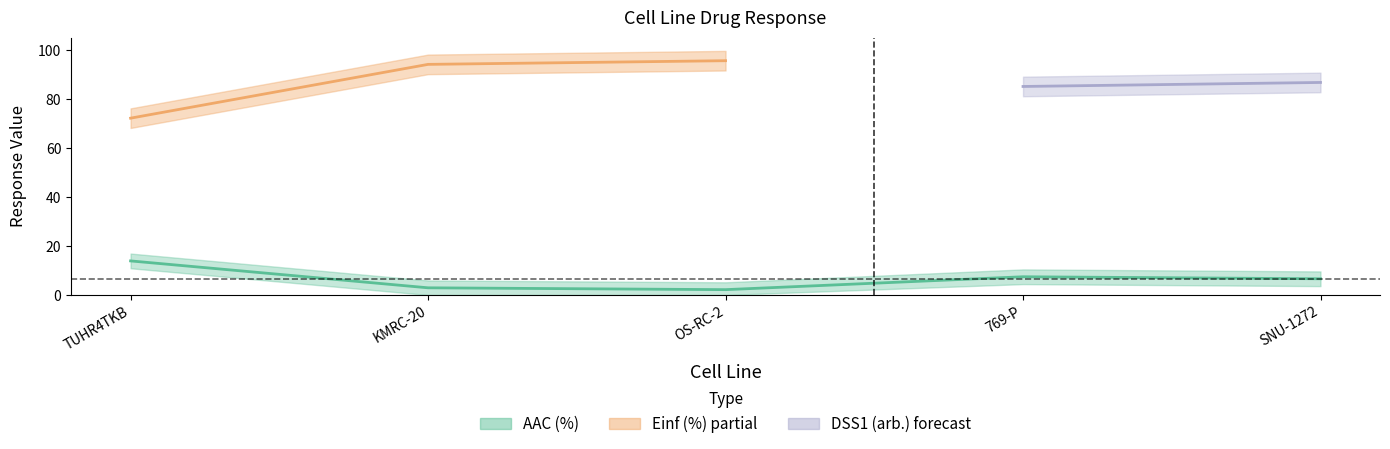

At which category is the sum across all series the highest?

OS-RC-2